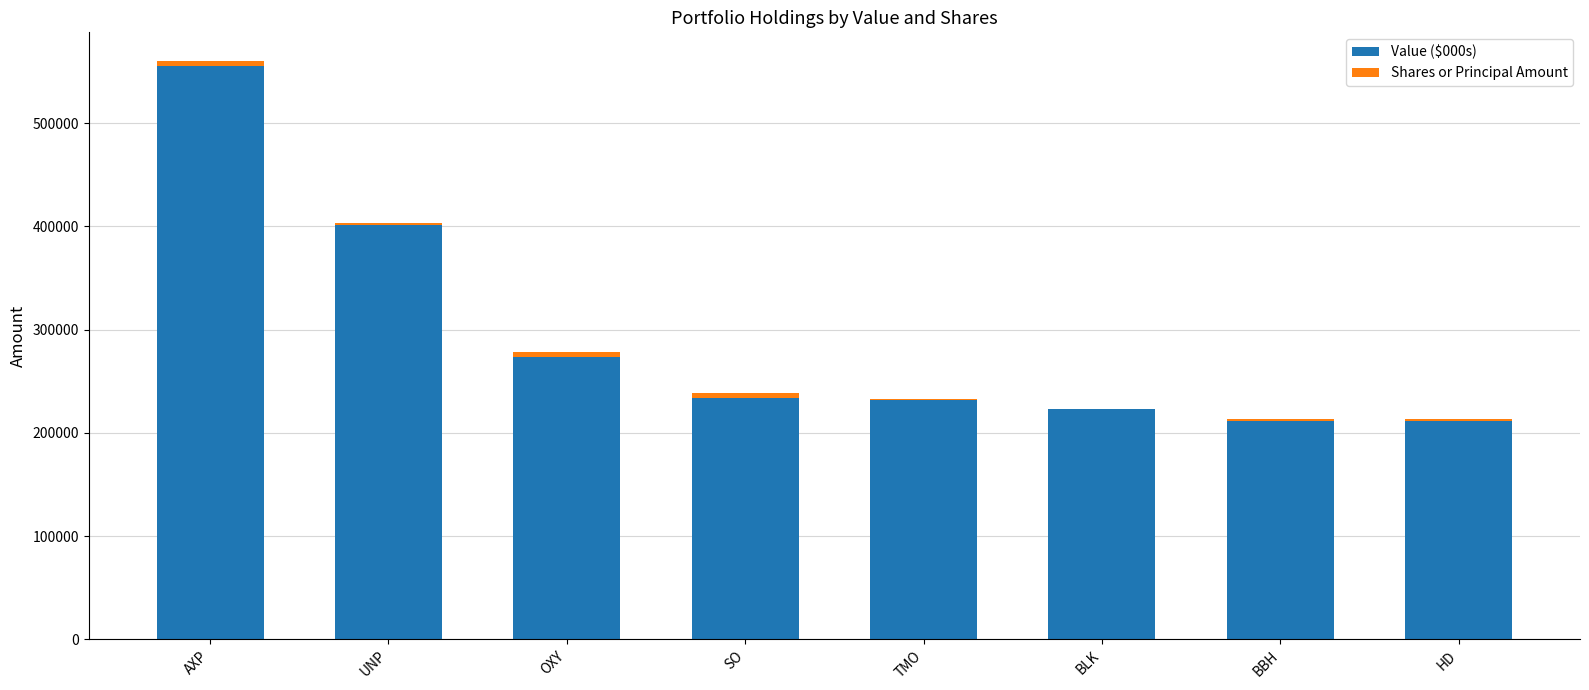

At which category is the sum across all series the highest?

AXP